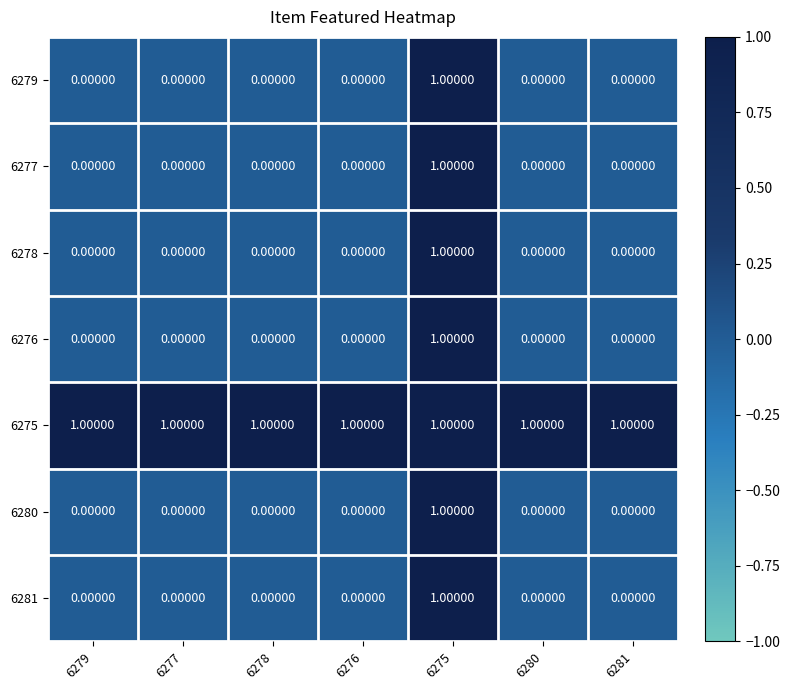

At which category is the sum across all series the highest?

6275